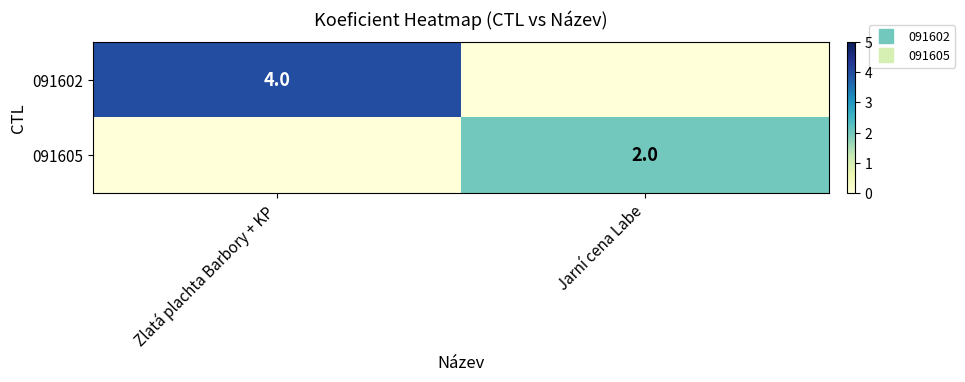

List the labels in order of 091602 value, largest first.

Zlatá plachta Barbory + KP, Jarní cena Labe